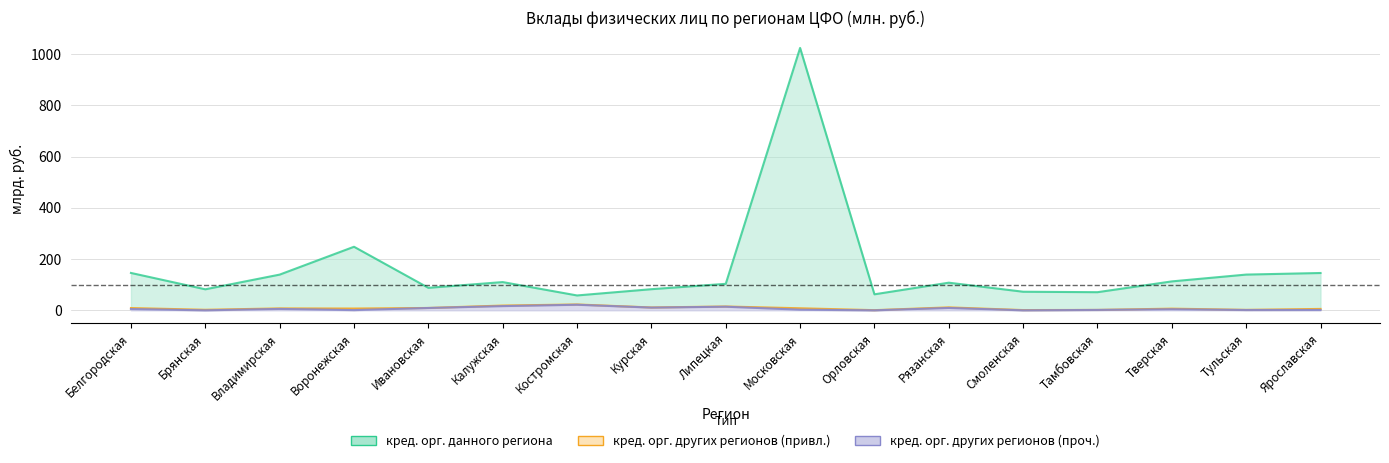

True or false: кредитными организациями данного региона and кредитными организациями других регионов (проч.) cross at least once.

False